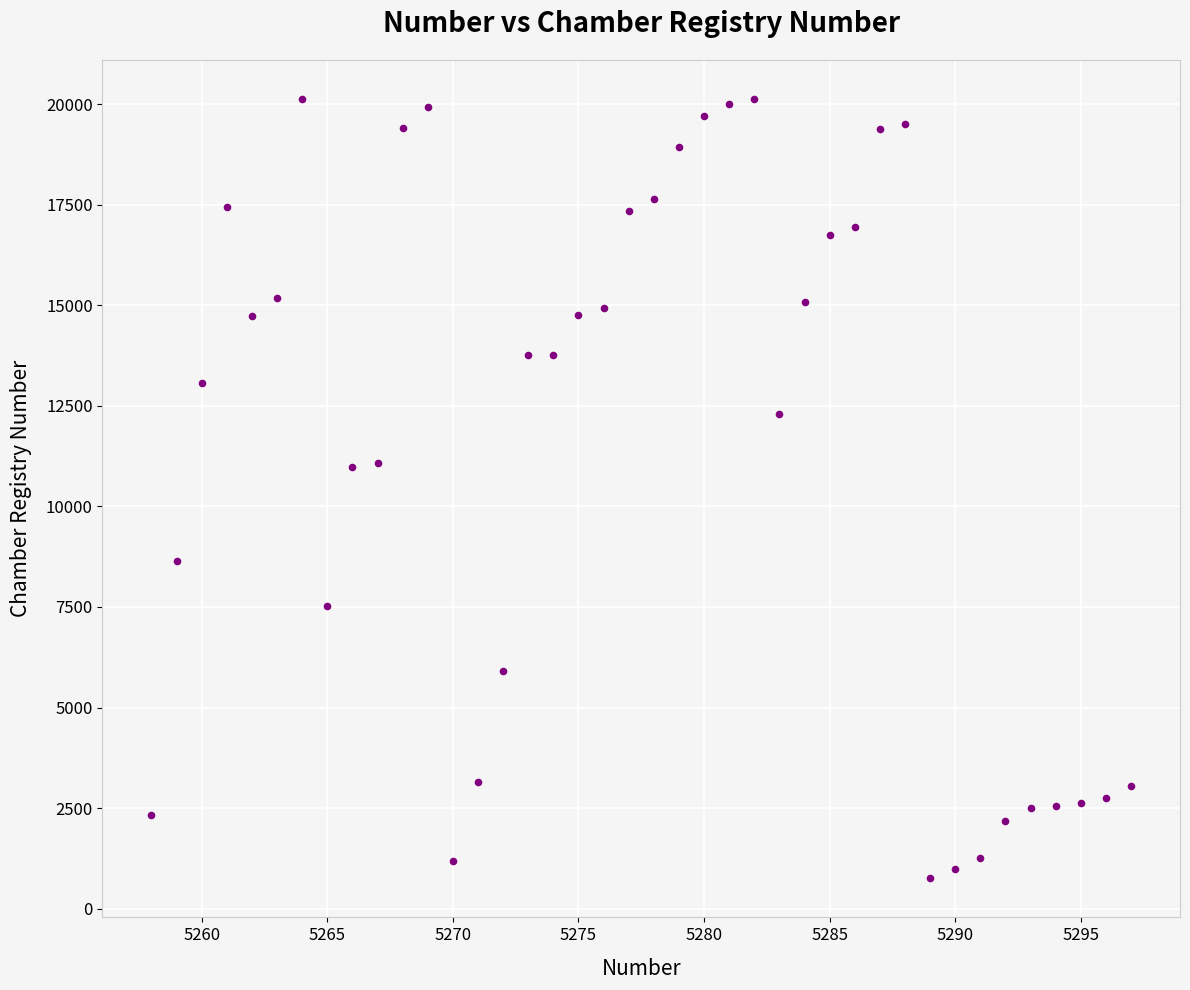

What is the range of X values (max minus min)?

39